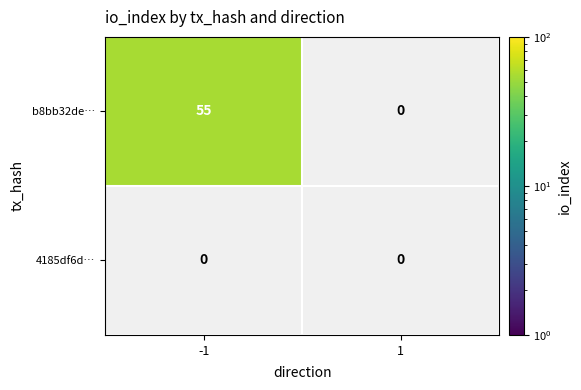

How many 4185df6d2edf07f3ec750a04c5dcf4ebca837cd values are between 0 and 1?

2